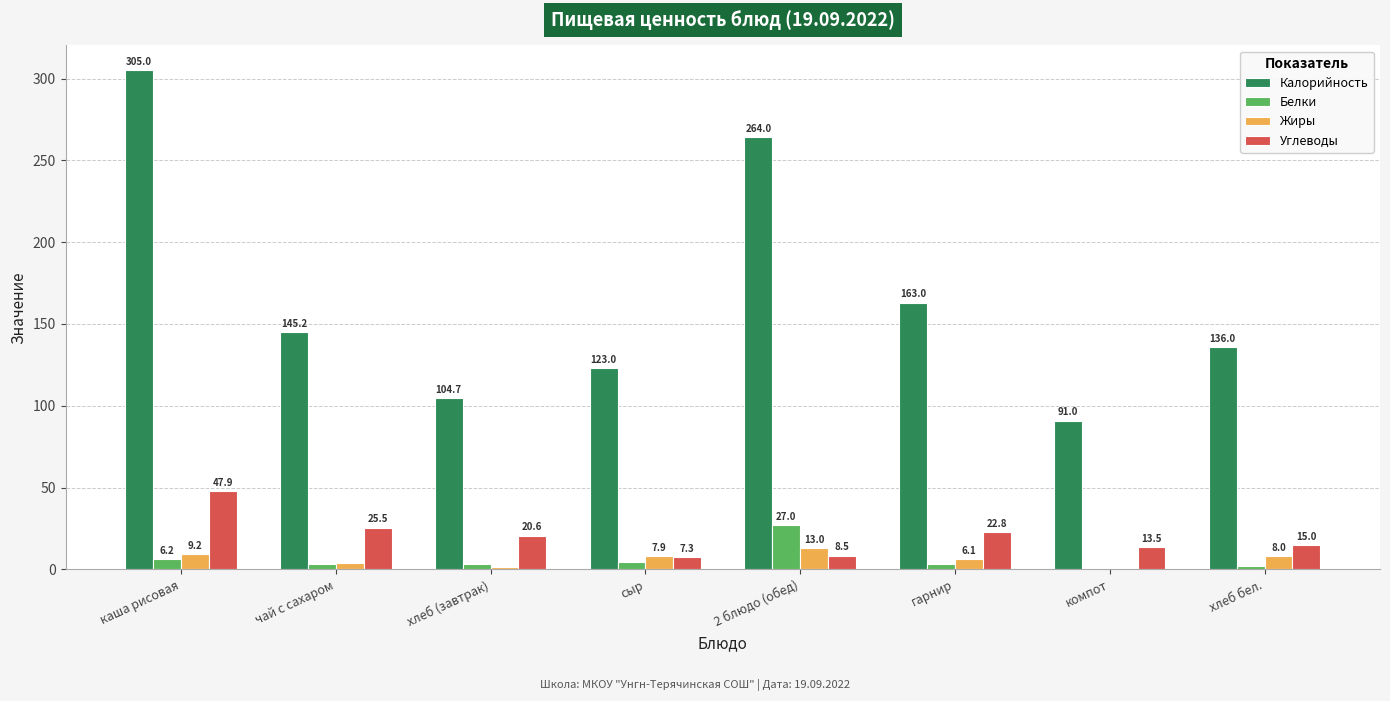

At which category is the sum across all series the highest?

каша рисовая